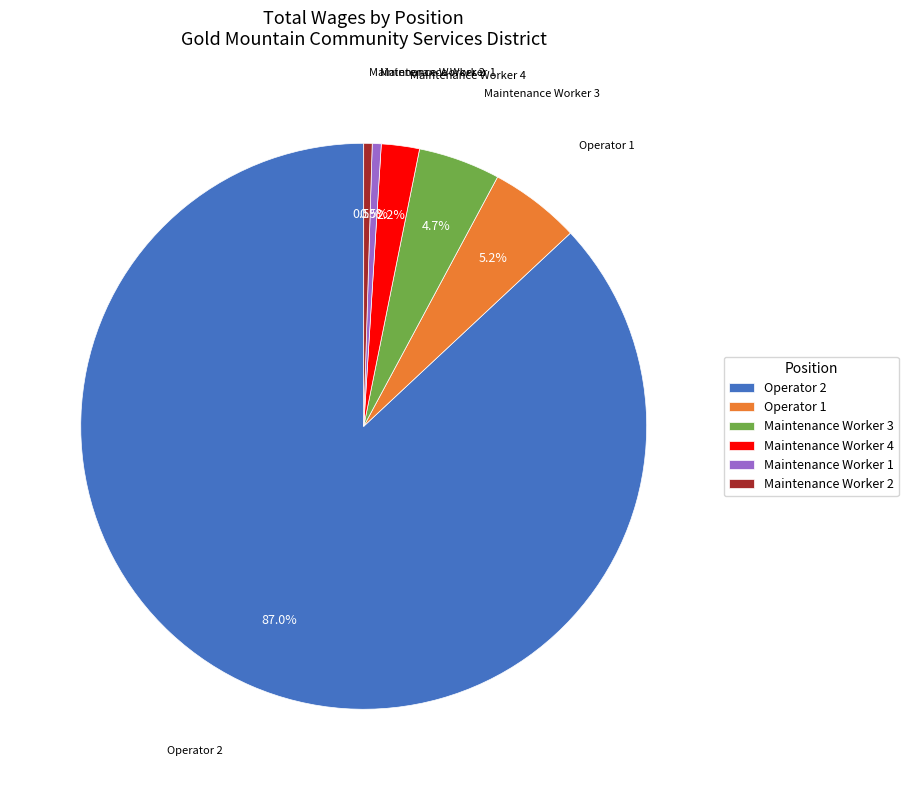

What percentage is the Operator 1 slice, to the nearest percent?

5%